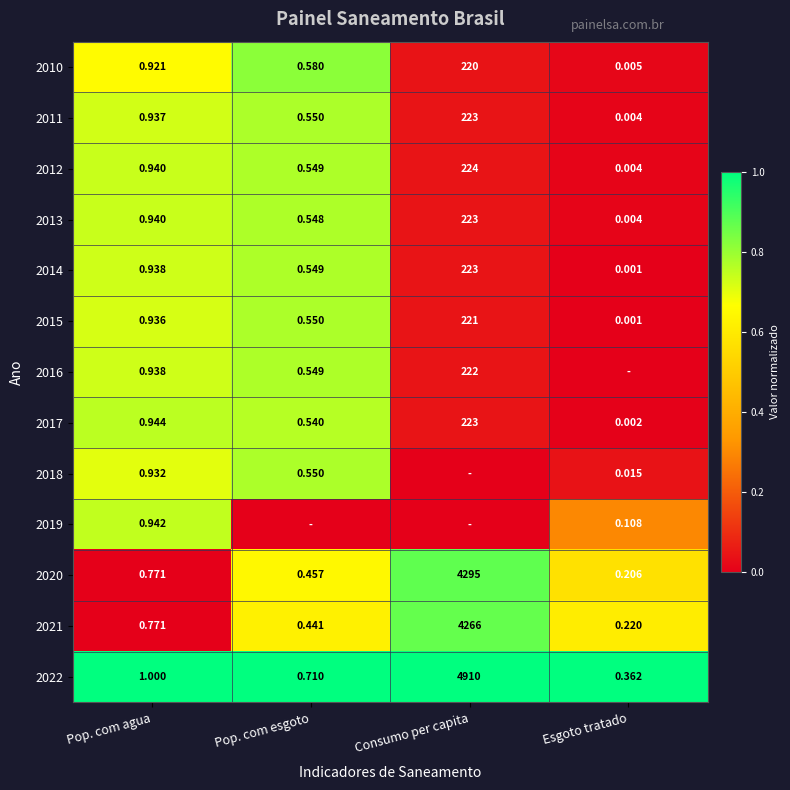

The value of 2013 at Pop. com agua is 0.2. True or false?

False